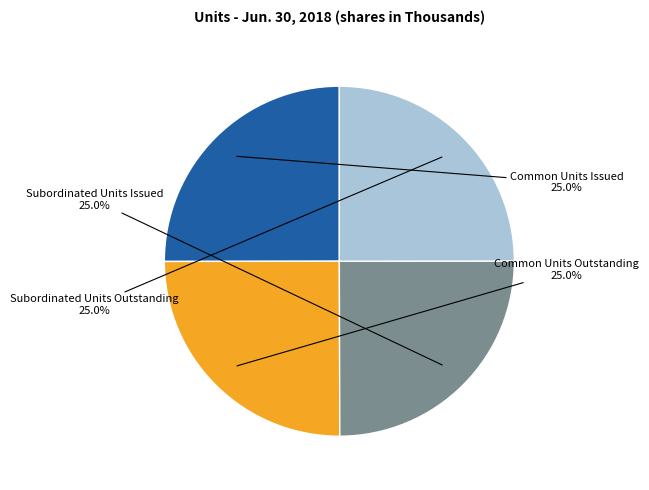

Is there a majority slice in this chart?

No